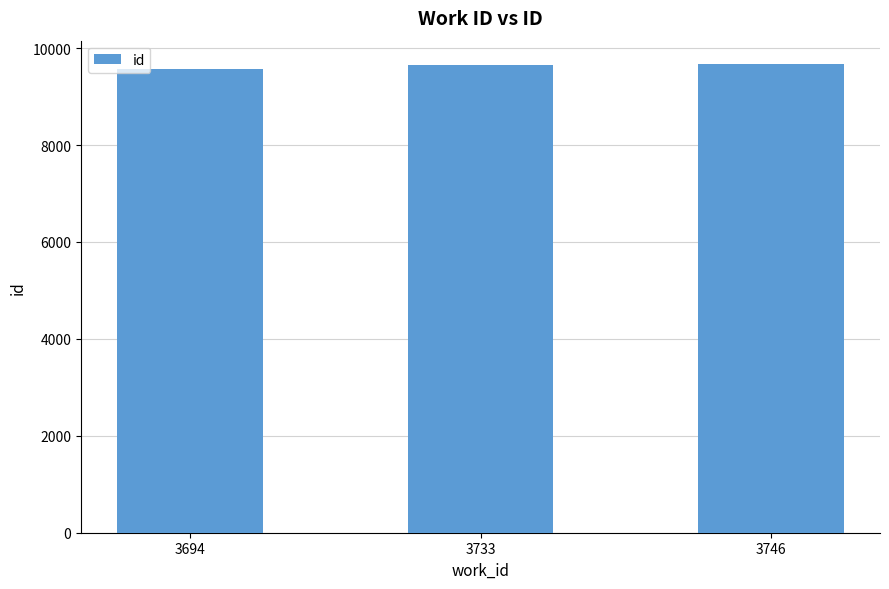

Approximately how many times larger is the value at 3746 compared to 3694?

1.0